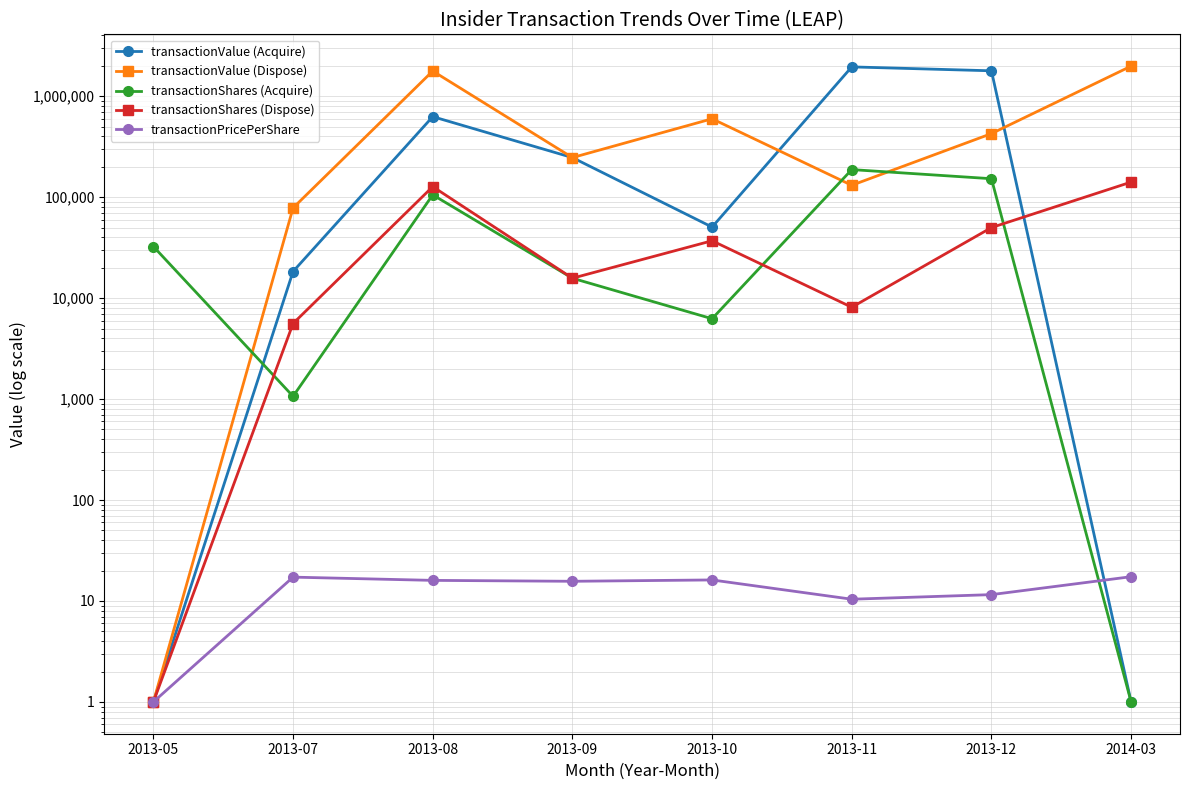

What is the value of the transactionValue (Acquire) point at the 3rd from the left?

627713.0